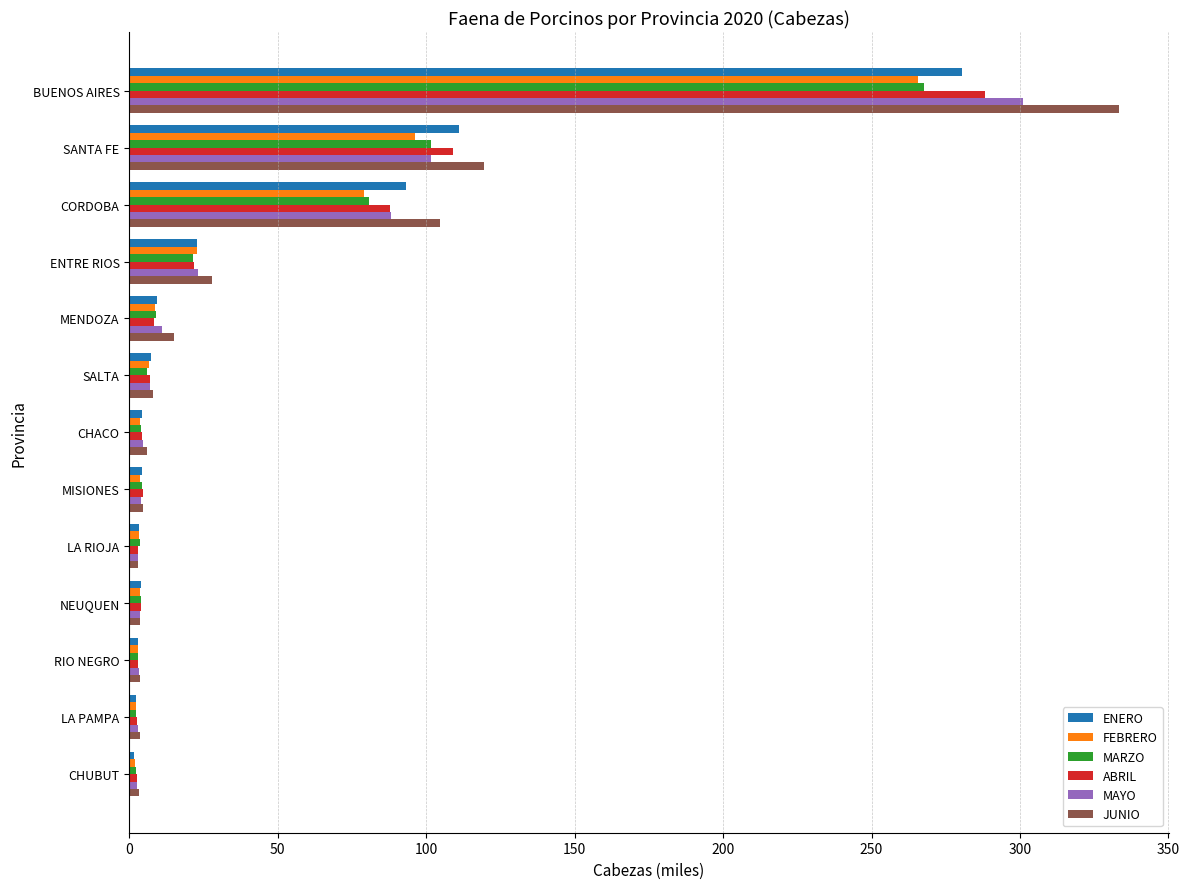

How many data points does each series have?

13